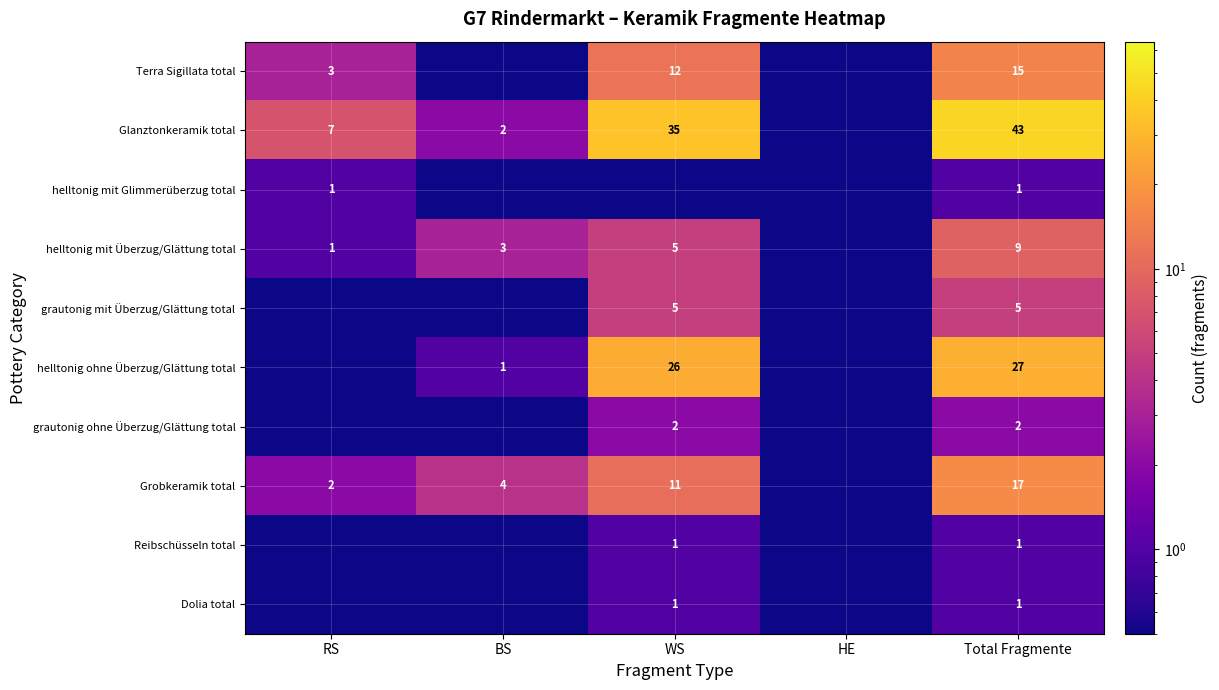

The value of helltonig mit Überzug/Glättung total at RS is 0.4. True or false?

False